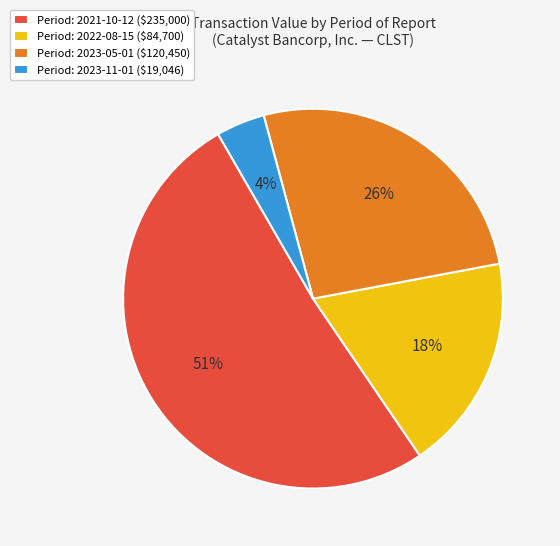

What is the majority slice?

Period: 2021-10-12 ($235,000)